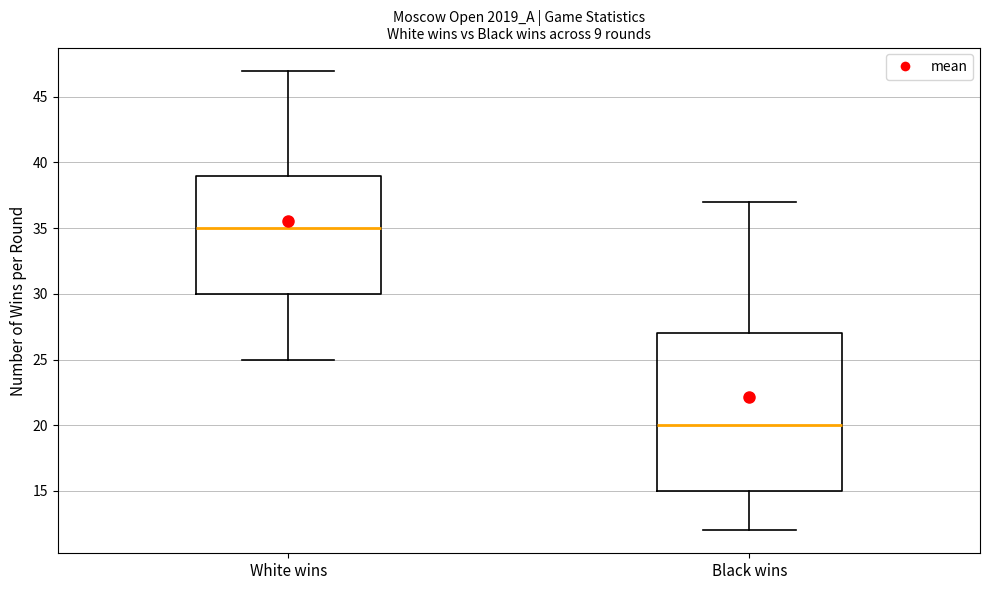

Comparing the boxes themselves (not the whiskers), which one is the tallest?

Black wins